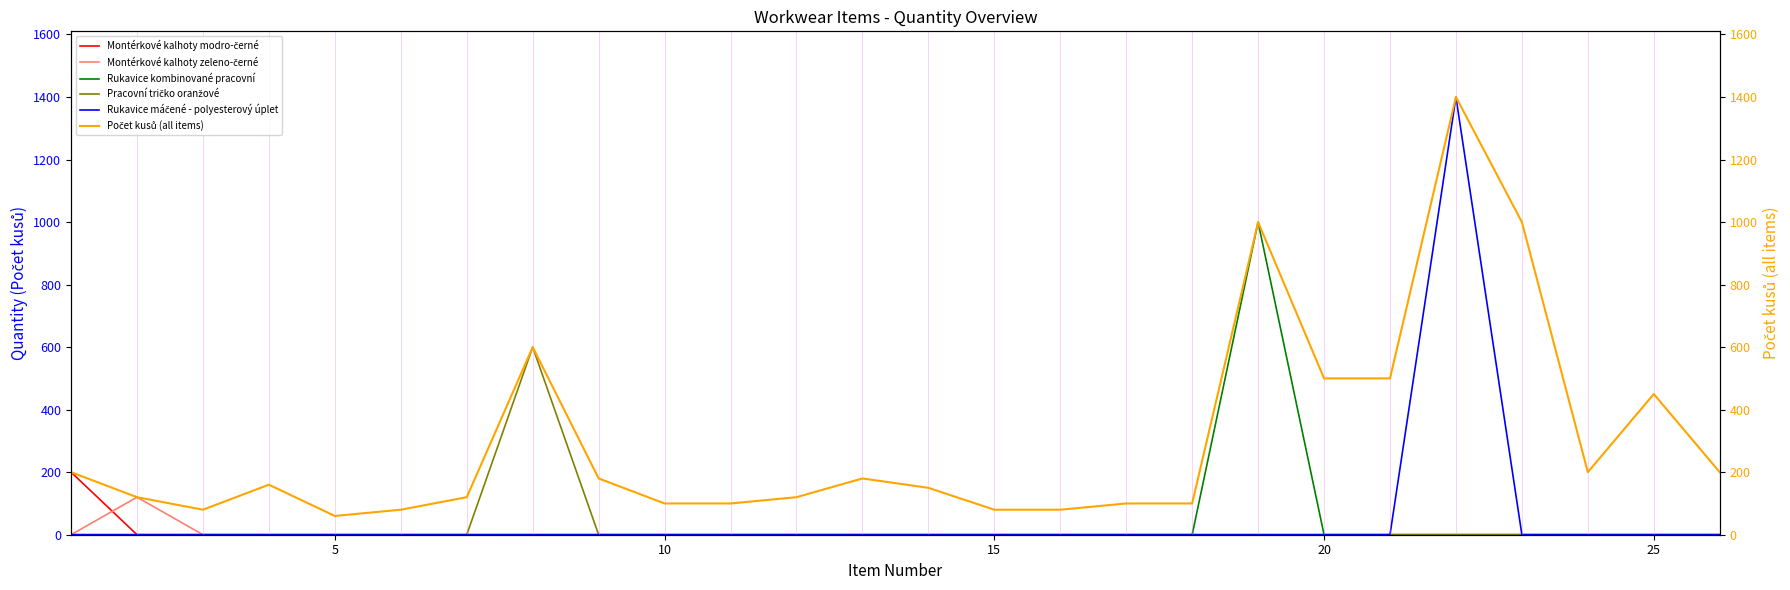

How many series are shown in this chart?

6